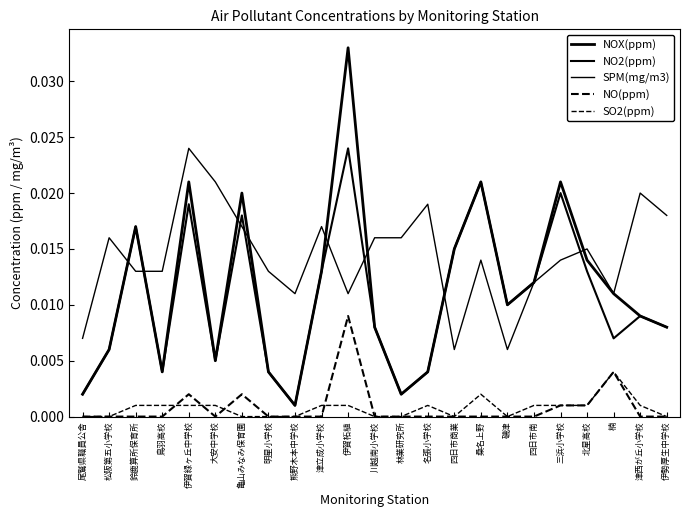

How many lines are shown in the chart?

5